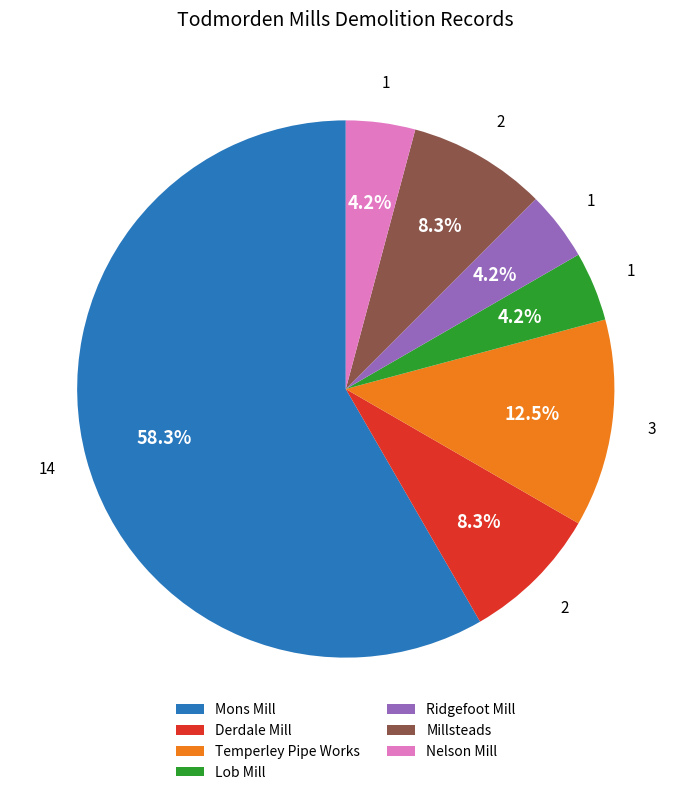

Do Mons Mill and Ridgefoot Mill together represent more than half of the pie?

Yes